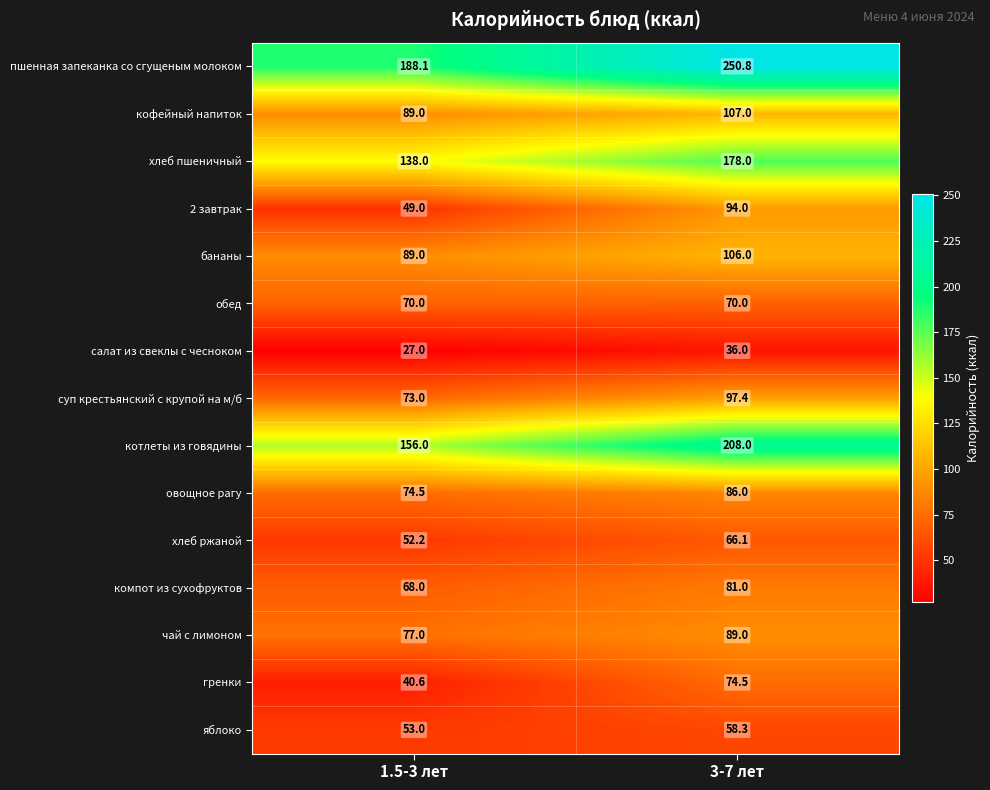

Between 1.5-3 лет and 3-7 лет, which series saw the biggest shift?

пшенная запеканка со сгущеным молоком